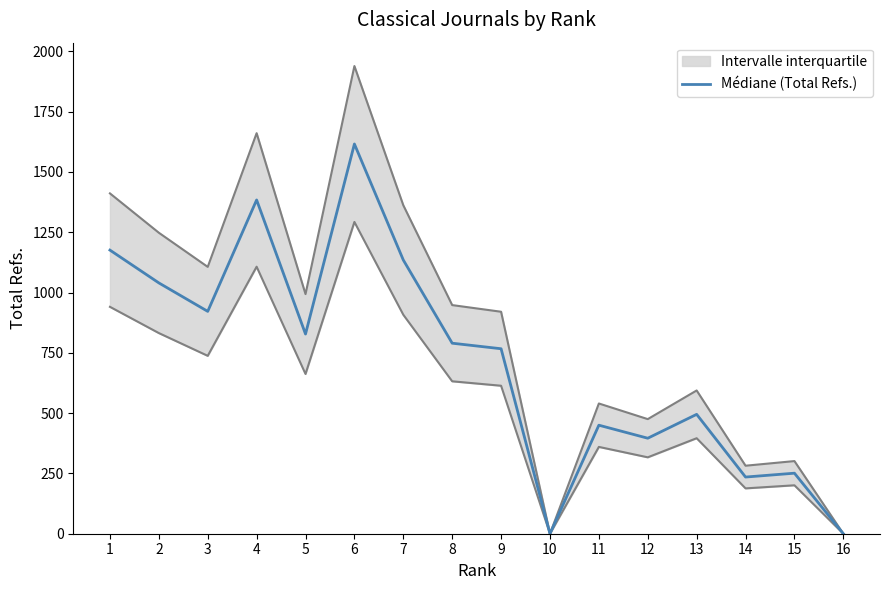

How many data points are above 790?

7